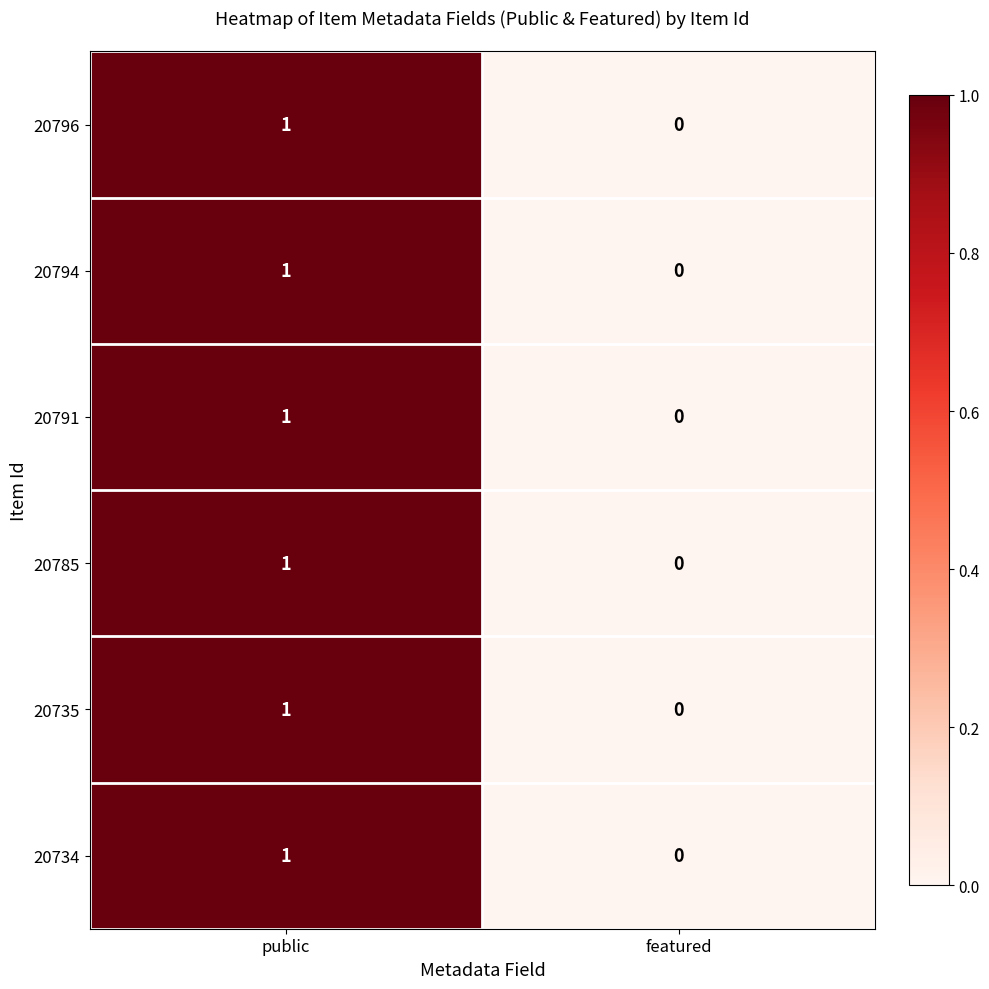

What is the total value across all series at public?

6